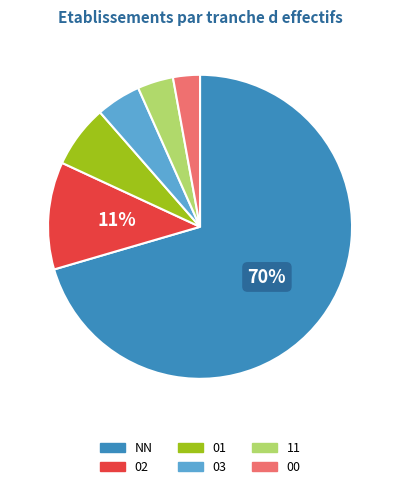

What is the largest slice in the pie chart?

NN